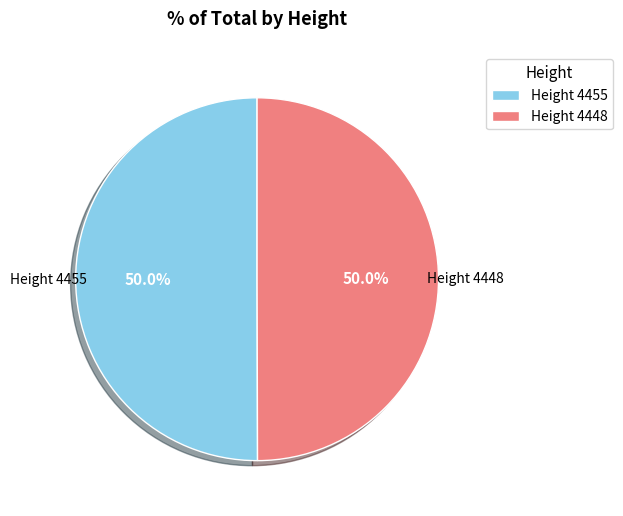

What percentage do Height 4455 and Height 4448 together represent?

100.0%